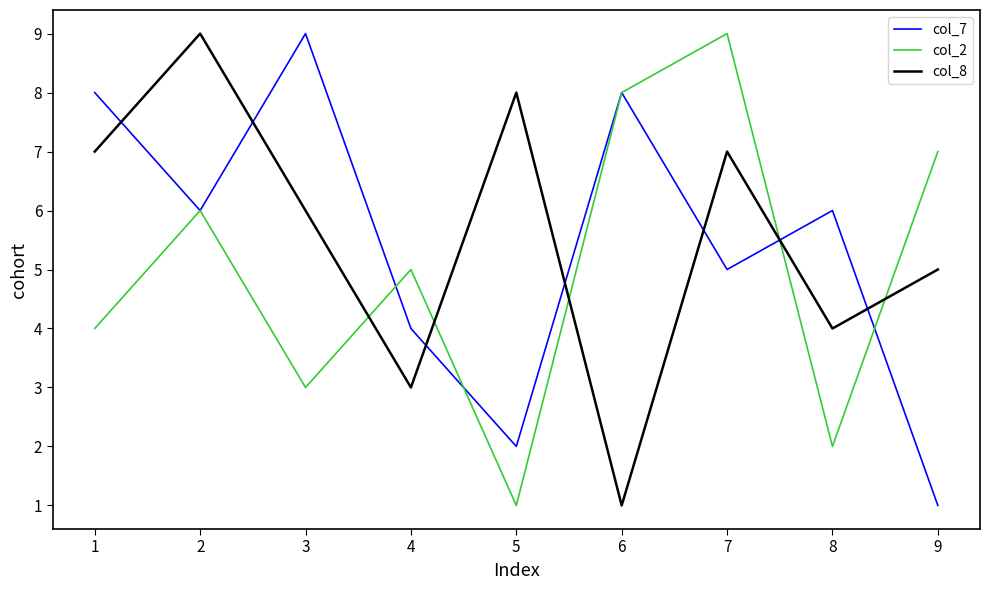

After their last crossing, which series has the higher values: col_2 or col_8?

col_2